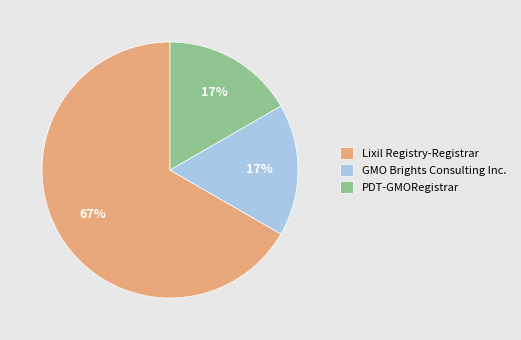

True or false: GMO Brights Consulting Inc. accounts for 17% of the total.

True